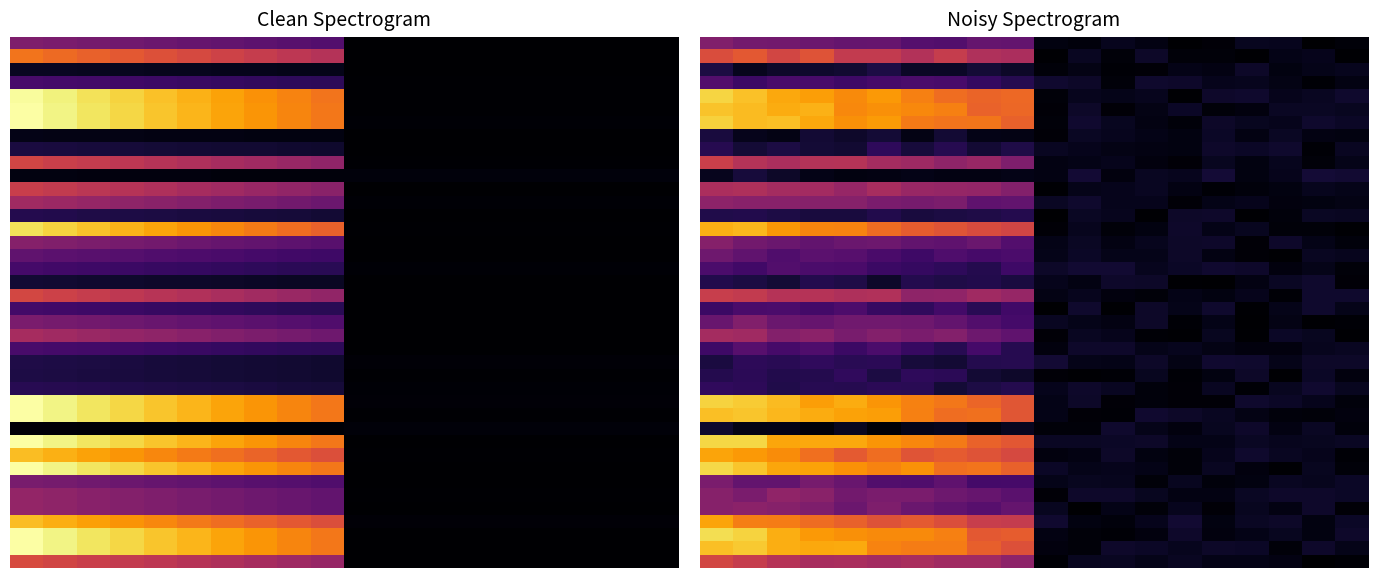

What is the spread (max minus min) of values at 10?

0.1